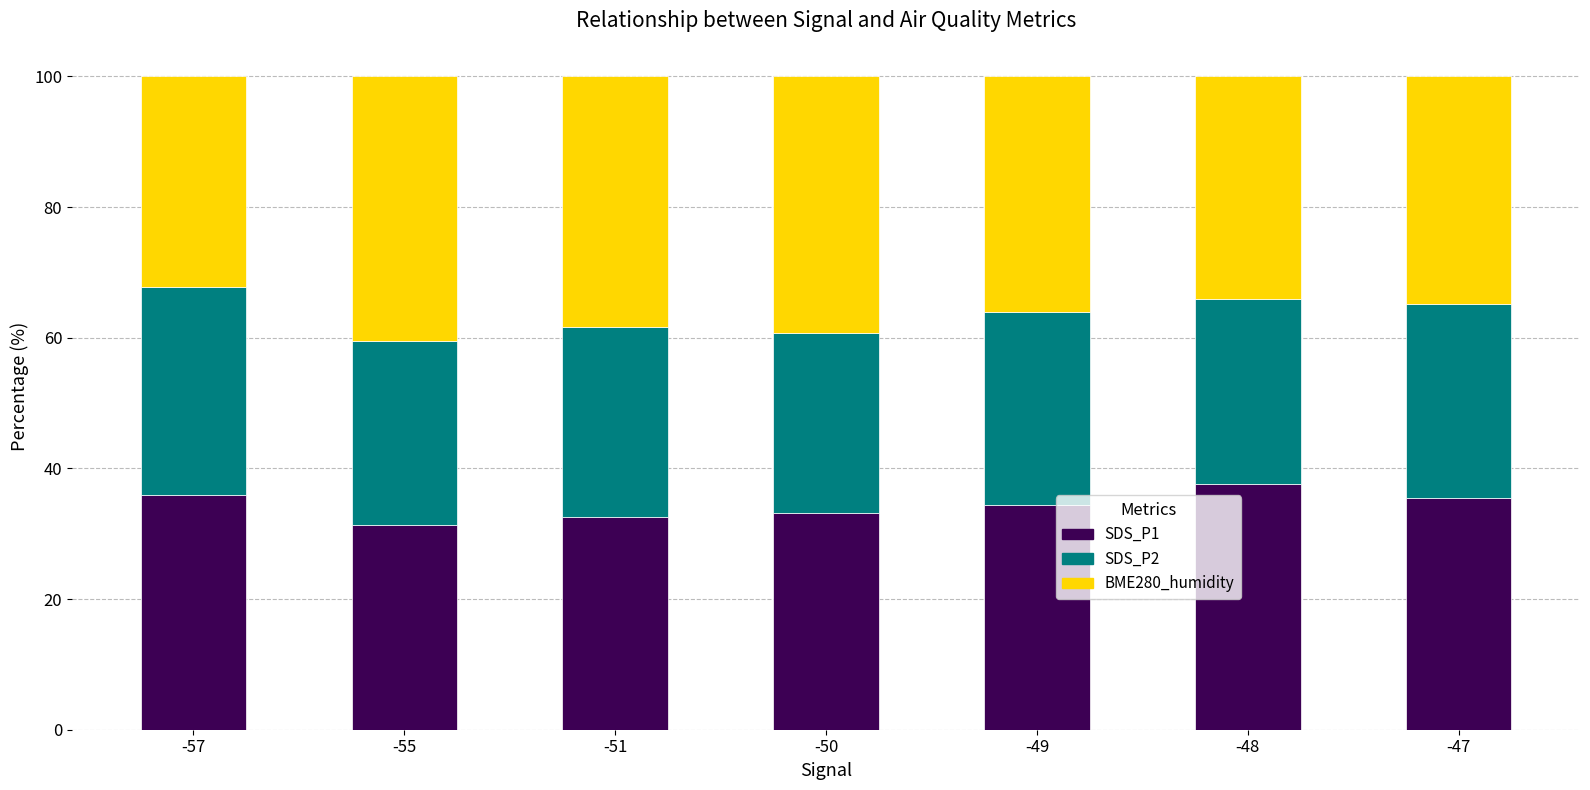

What is the lowest value of the SDS_P1 series?

31.3